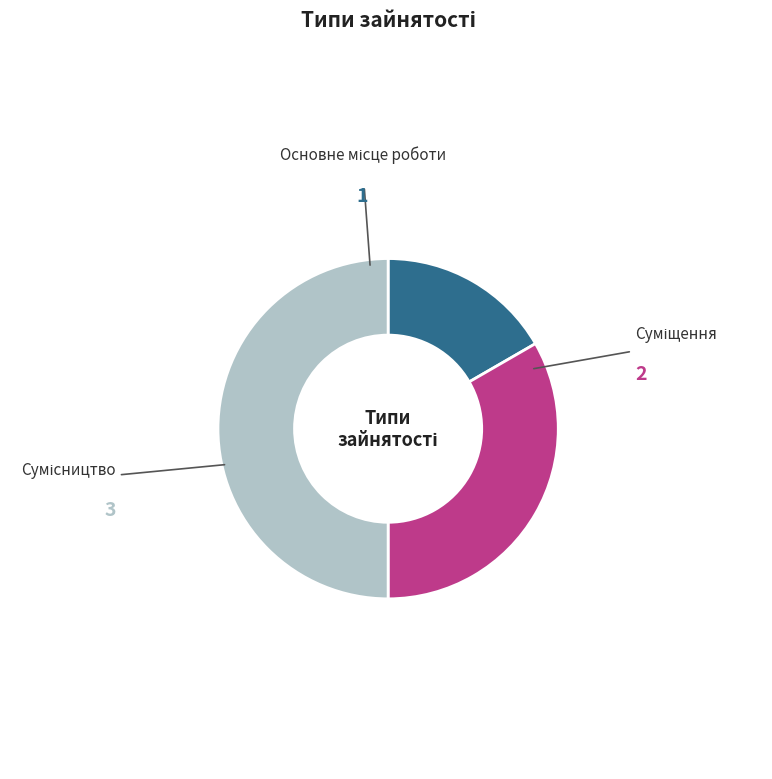

How many segments does this pie chart have?

3